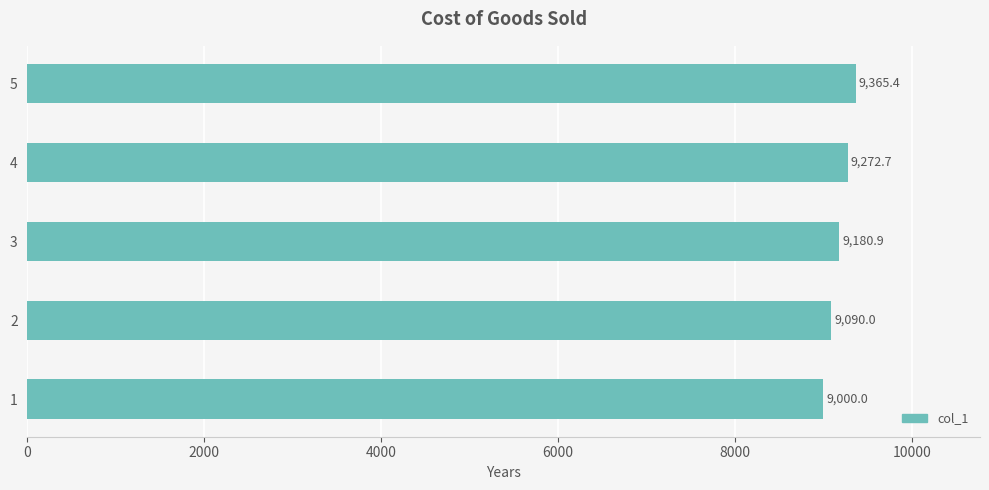

How many distinct data groups are displayed?

1